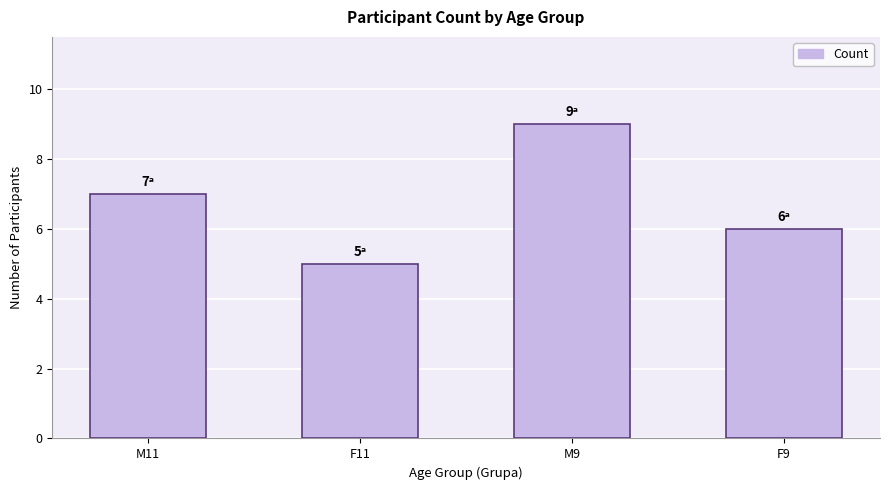

Is it true that the value at M9 is 13?

False